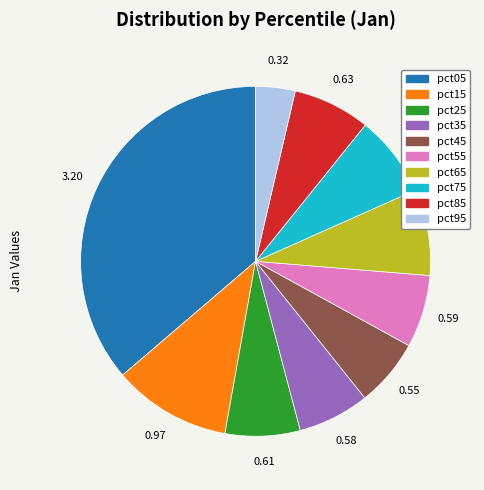

Is it true that pct15 is 11% of the pie?

True